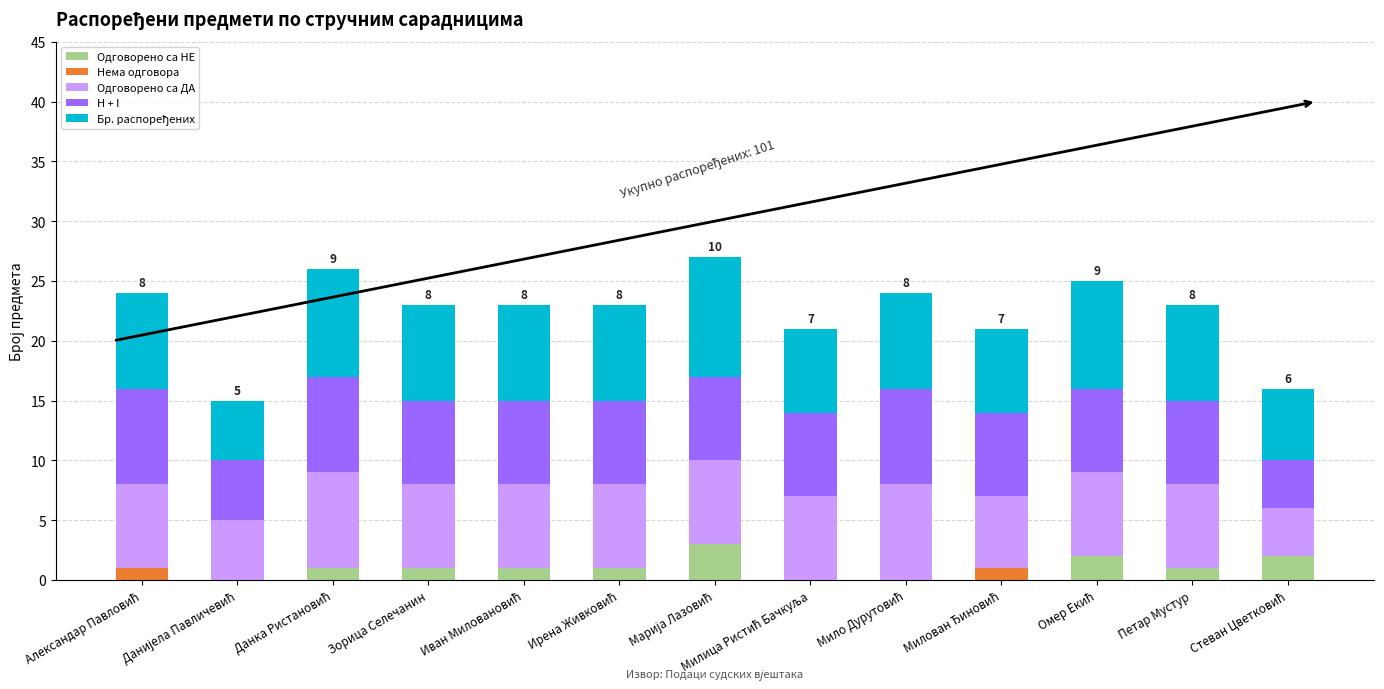

What is the sum of all Одговорено са НЕ values?

12